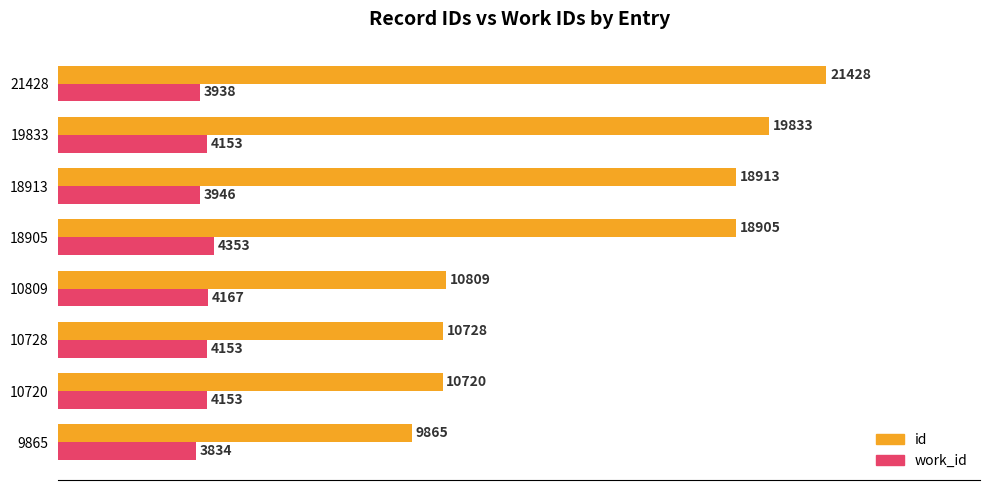

Is it true that id equals 10728 at 10728?

True